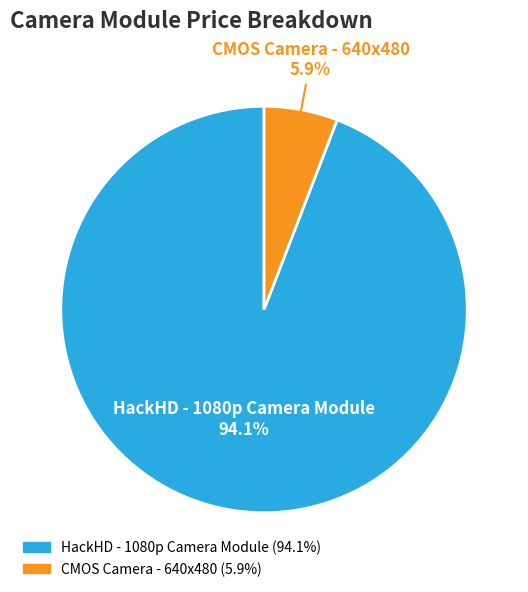

Between CMOS Camera - 640x480 and HackHD - 1080p Camera Module, which is larger?

HackHD - 1080p Camera Module